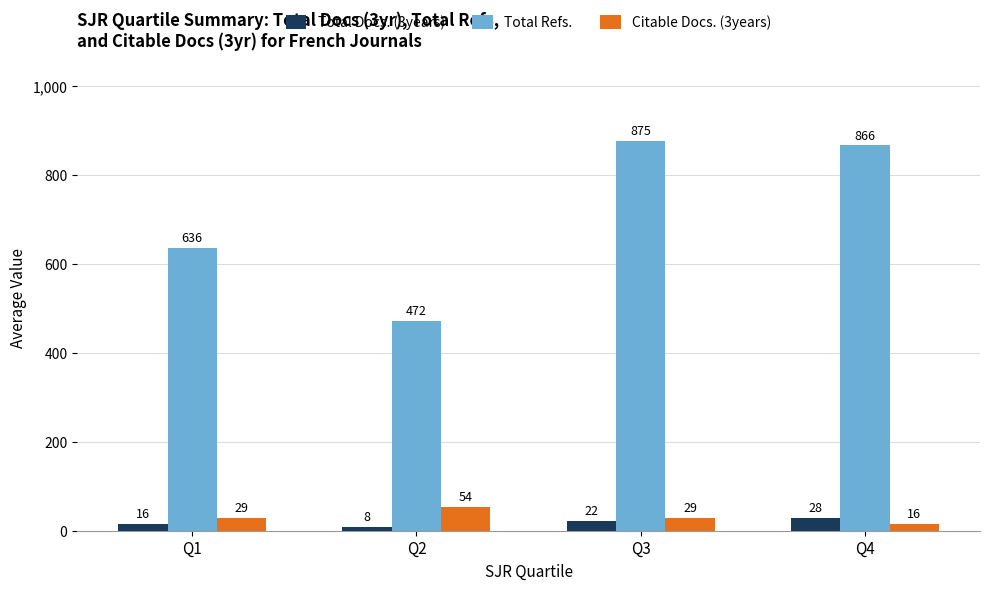

What is the difference between the maximum and minimum values in the Total Docs. (3years) series?

19.9